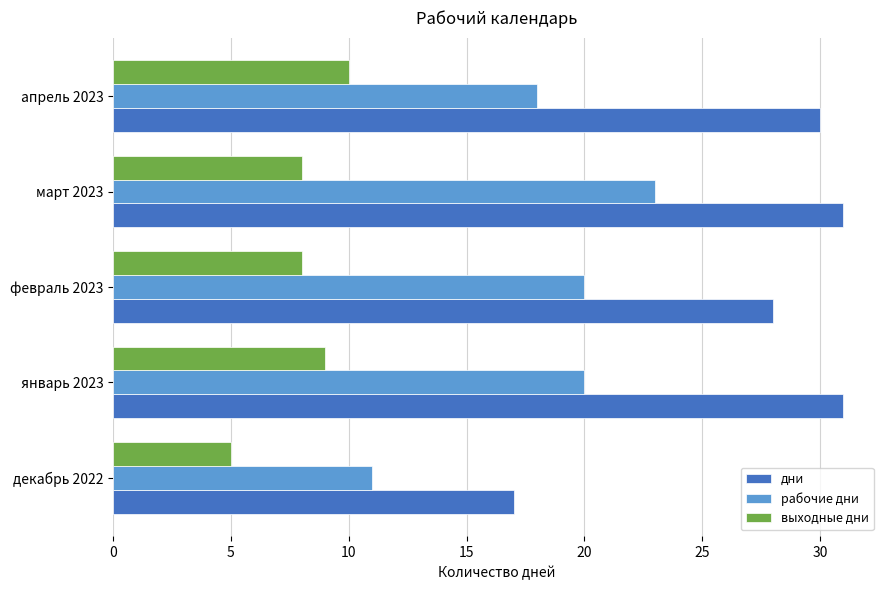

At which label is дни closest to 24?

февраль 2023